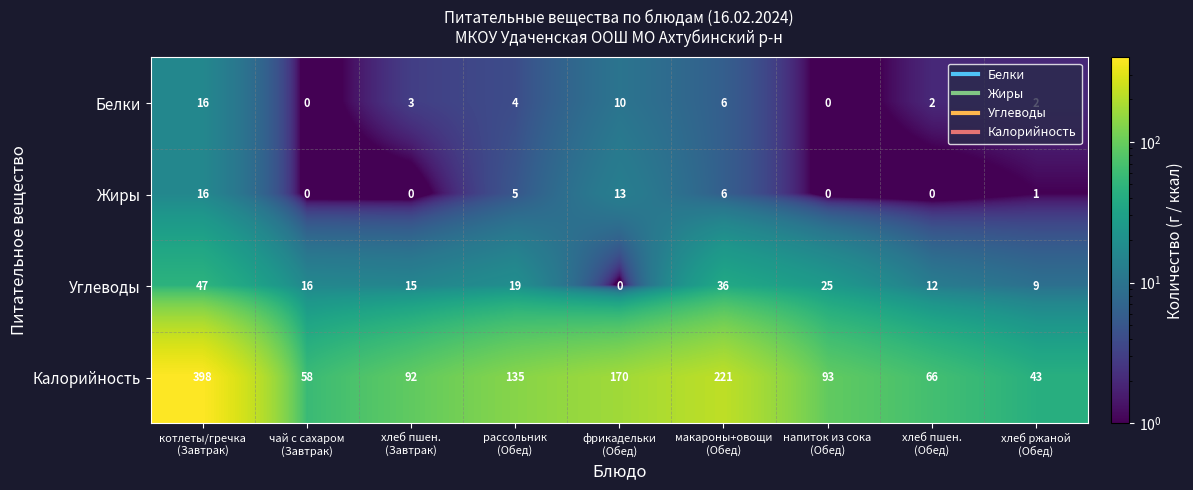

Which series has the largest range (max minus min)?

Калорийность